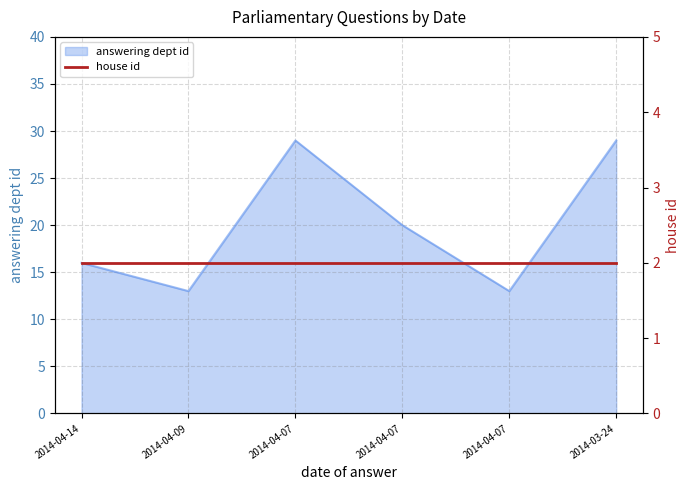

At which category does the data reach its first local peak?

2014-04-07